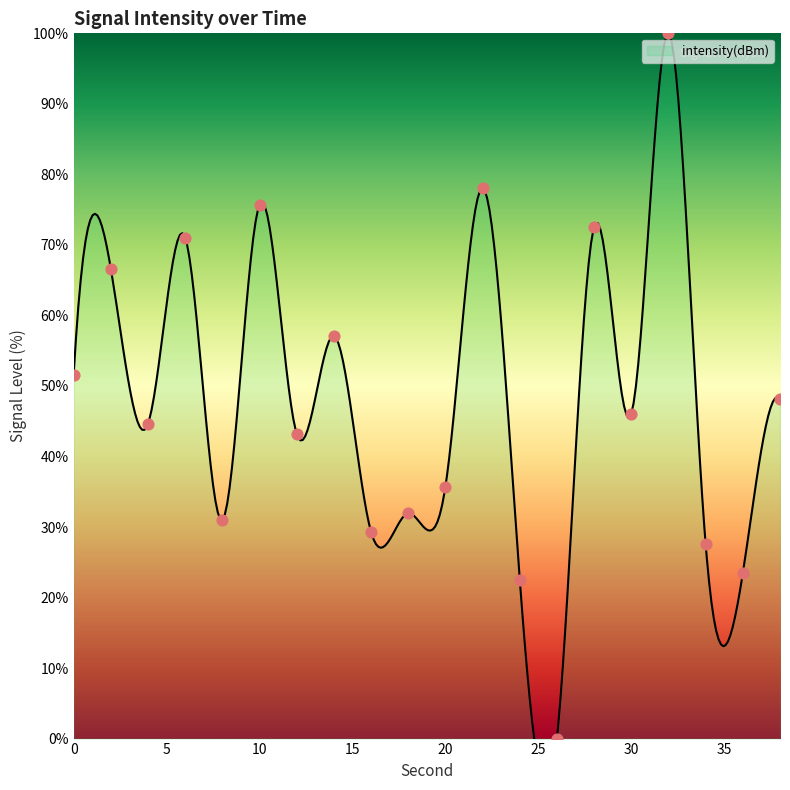

Approximately how many times larger is the value at 38 compared to 20?

1.3